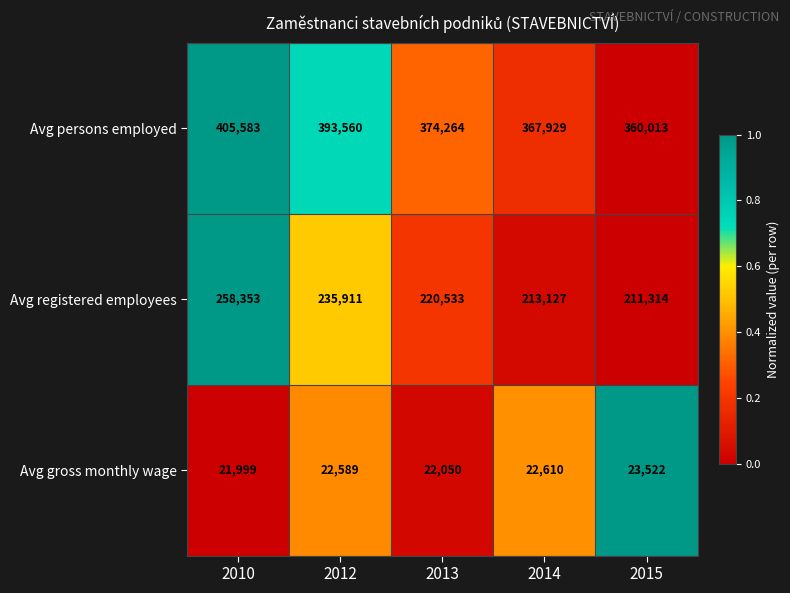

What is the maximum value shown in the chart?

405583